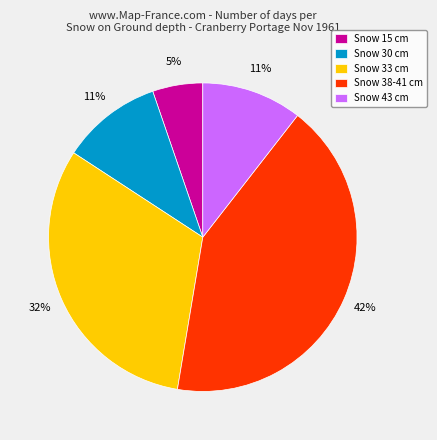

Is there any slice that represents more than half of the pie?

No